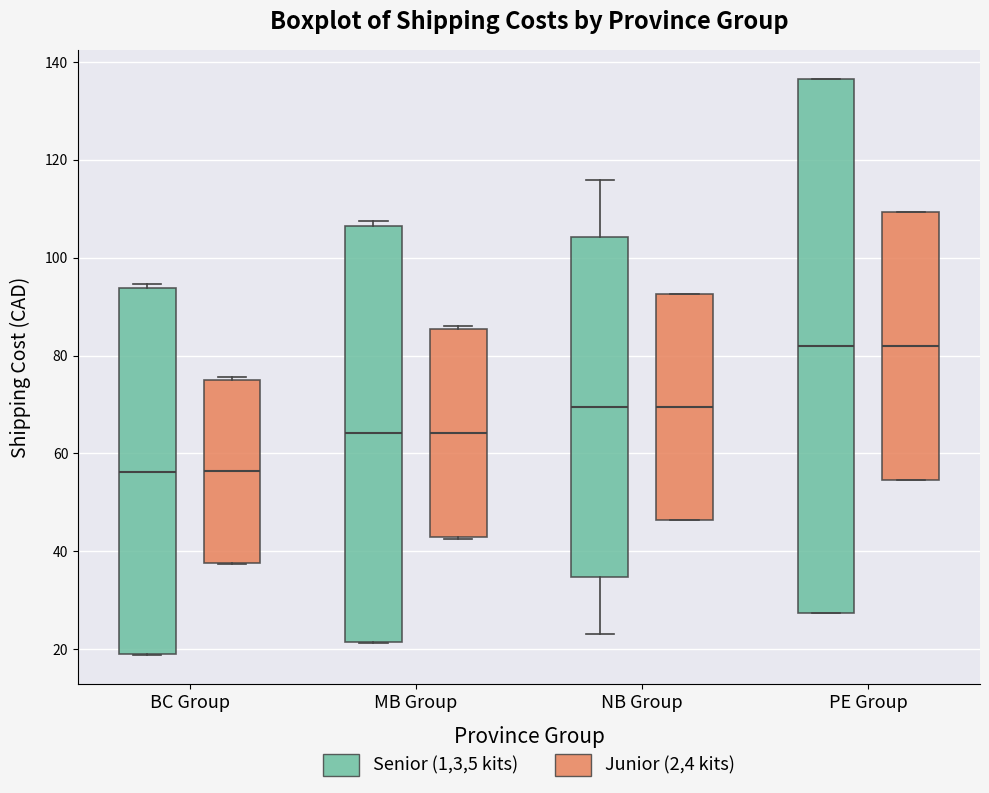

Reading left to right, read every box against the y-axis: the position of its median line, the range the box covers, and the ends of its whiskers. The values are not printed on the chart, so give them approximately, as read against the axis.

BC Group (Senior (1,3,5 kits)): median 56, box 18 to 94, whiskers 18 to 94 (just above the box's upper edge)
BC Group (Junior (2,4 kits)): median 56, box 38 to 76, whiskers 38 to 76 (just above the box's upper edge)
MB Group (Senior (1,3,5 kits)): median 64, box 22 to 106, whiskers 22 to 108
MB Group (Junior (2,4 kits)): median 64, box 42 to 86, whiskers 42 to 86 (just above the box's upper edge)
NB Group (Senior (1,3,5 kits)): median 70, box 34 to 104, whiskers 24 to 116
NB Group (Junior (2,4 kits)): median 70, box 46 to 92, whiskers 46 to 92
PE Group (Senior (1,3,5 kits)): median 82, box 28 to 136, whiskers 28 to 136
PE Group (Junior (2,4 kits)): median 82, box 54 to 110, whiskers 54 to 110